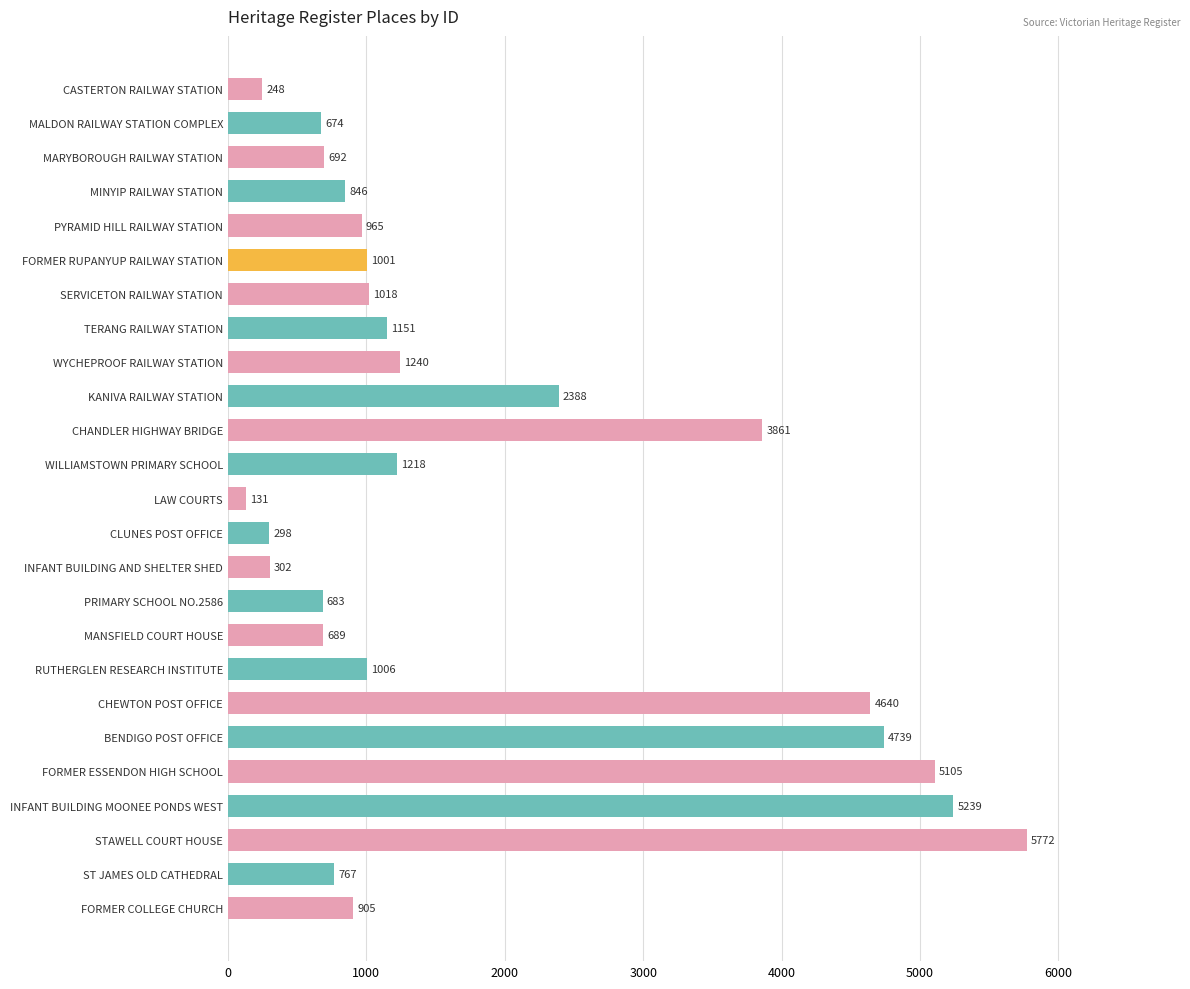

What position from the bottom is TERANG RAILWAY STATION?

18